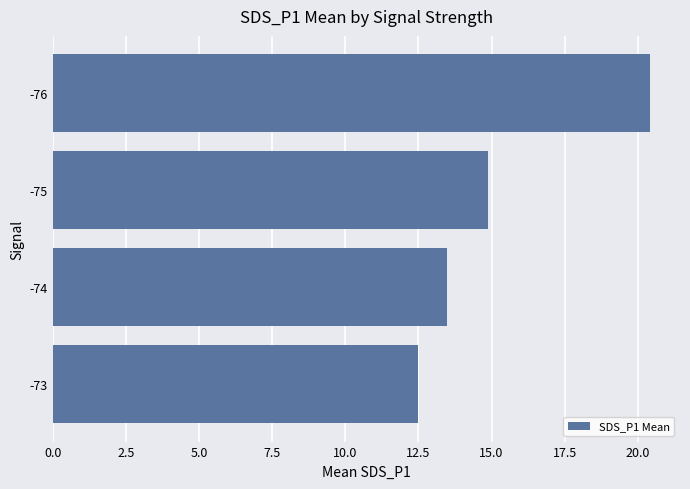

Does the chart contain stacked bars?

No